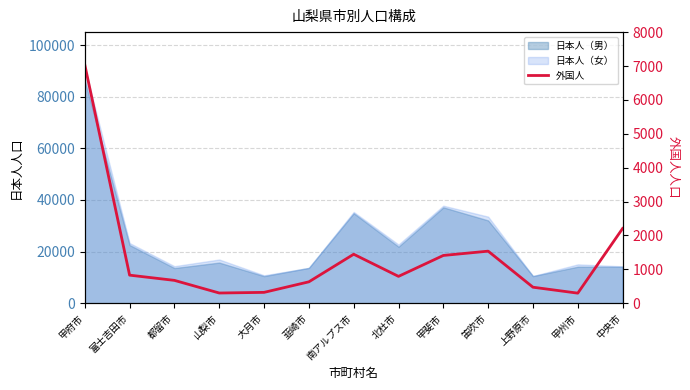

Does the chart have visible grid lines?

Yes